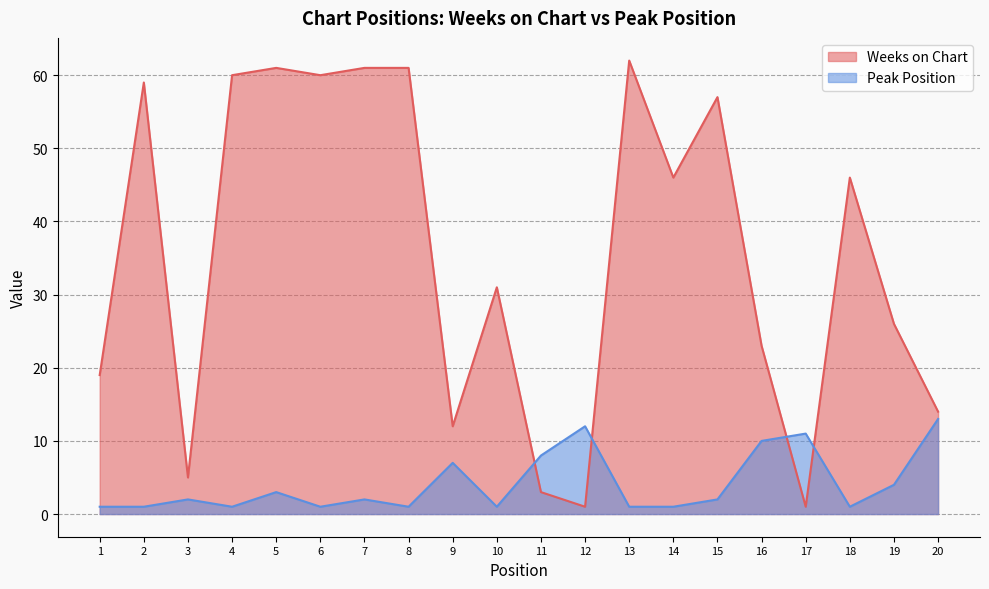

In Weeks on Chart, how many points are lower than both neighbors (excluding endpoints)?

6